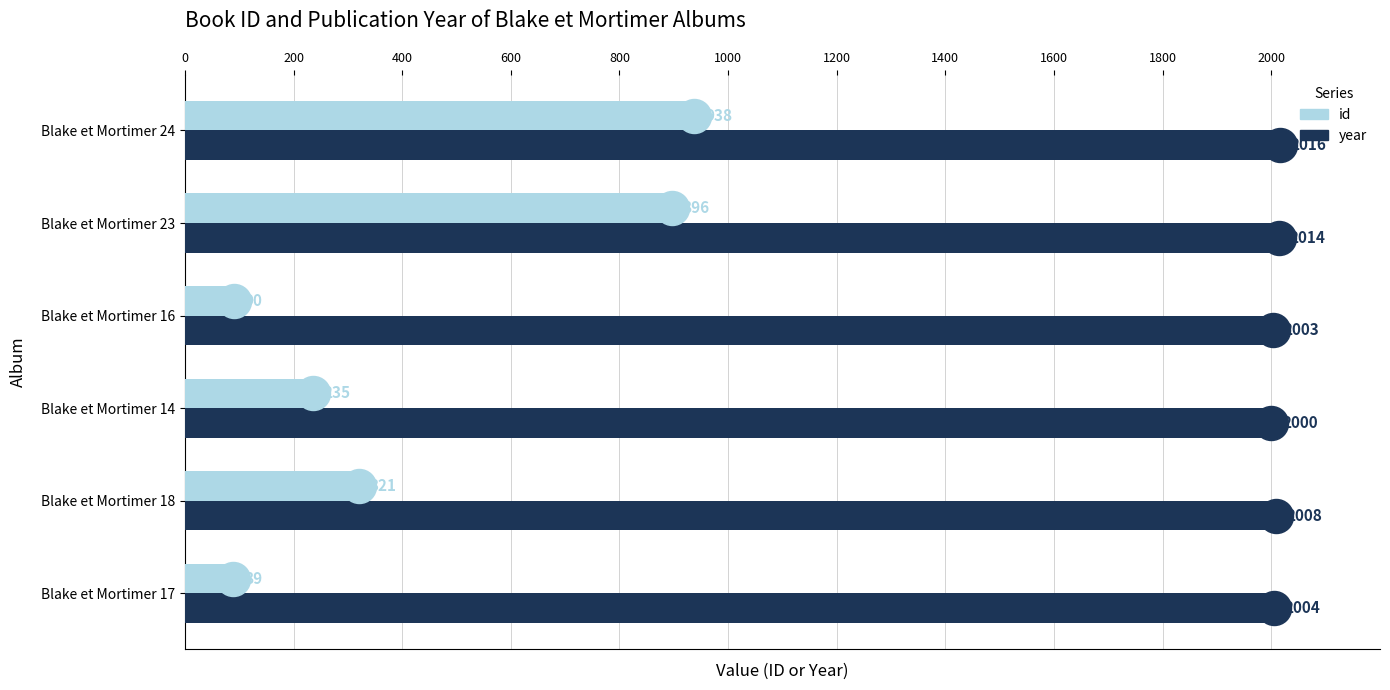

Which series contains the lowest Y value?

id